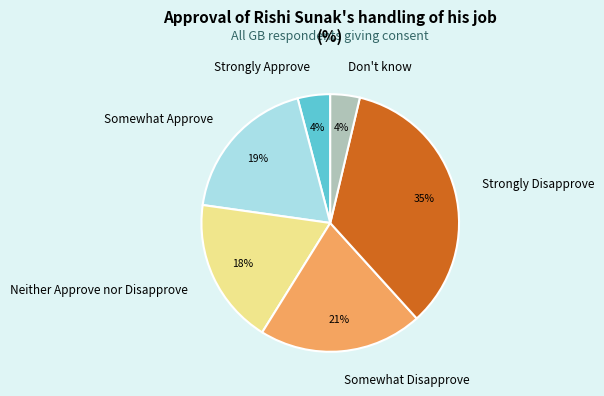

How many slices are in this pie chart?

6